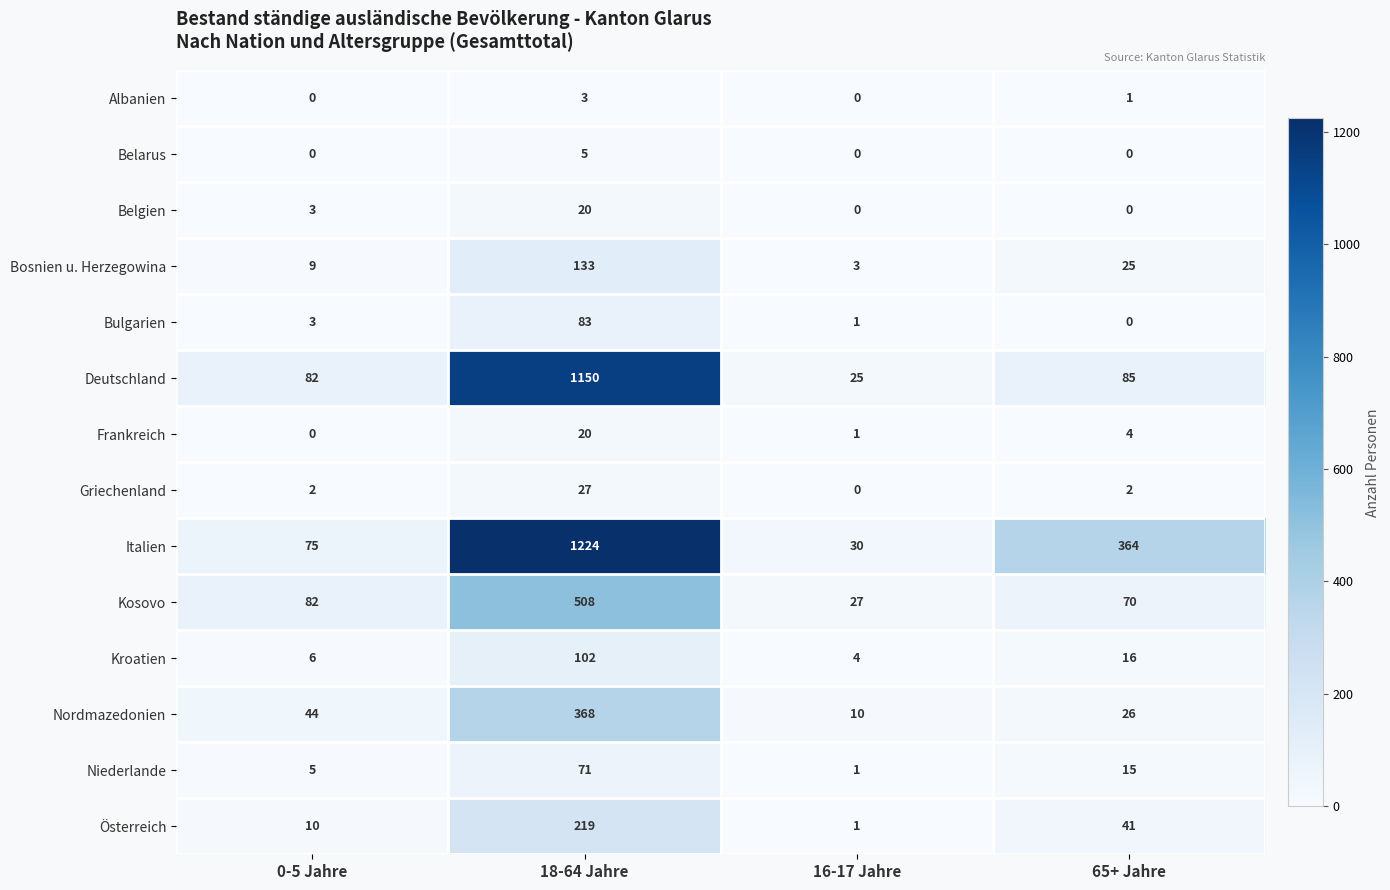

True or false: Deutschland has a value of 85 at 65+ Jahre.

True